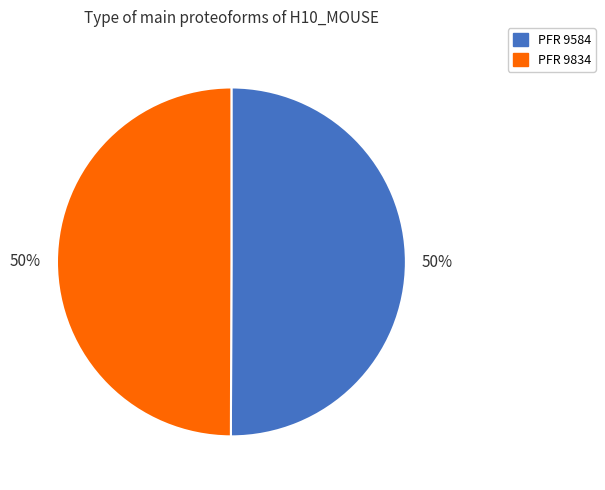

To the nearest percent, what is the average slice percentage?

50%